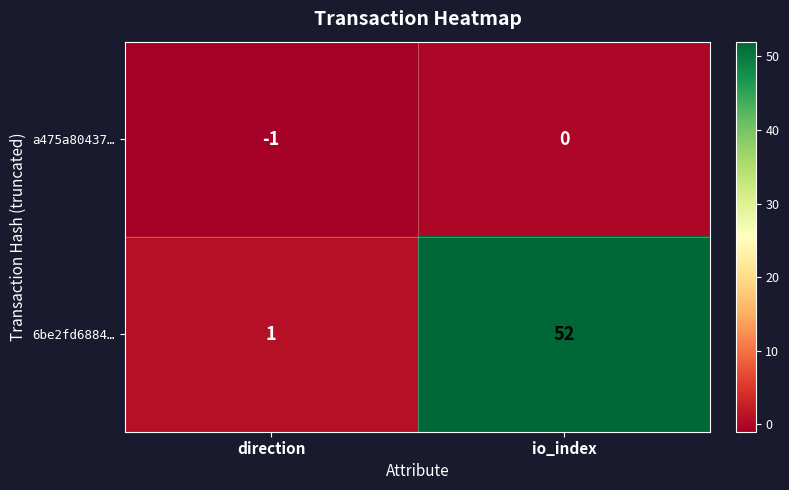

Which series has the largest range (max minus min)?

6be2fd6884…